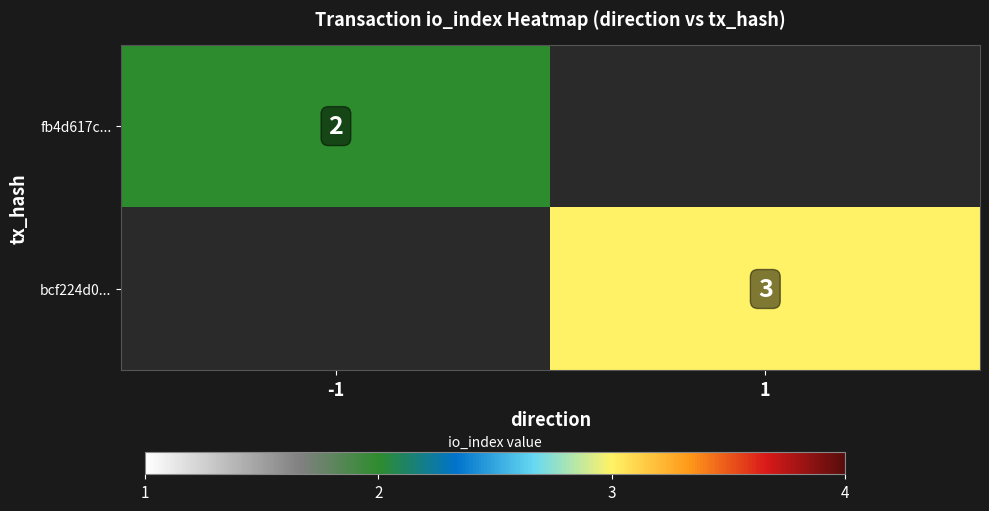

What is the greatest value displayed?

3.0